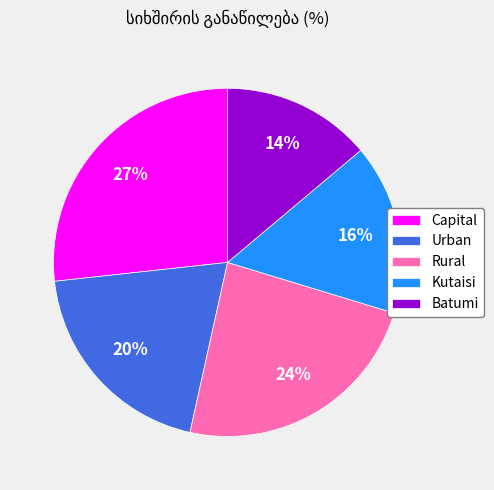

Rank the categories by value from highest to lowest.

Capital, Rural, Urban, Kutaisi, Batumi